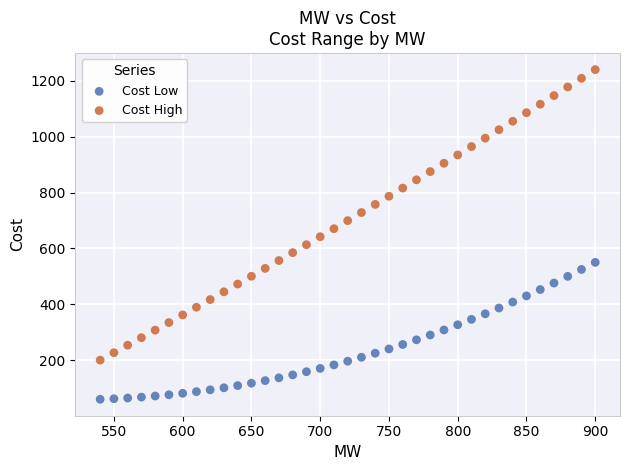

What is the X range (max minus min) for the scatter plot?

360.0